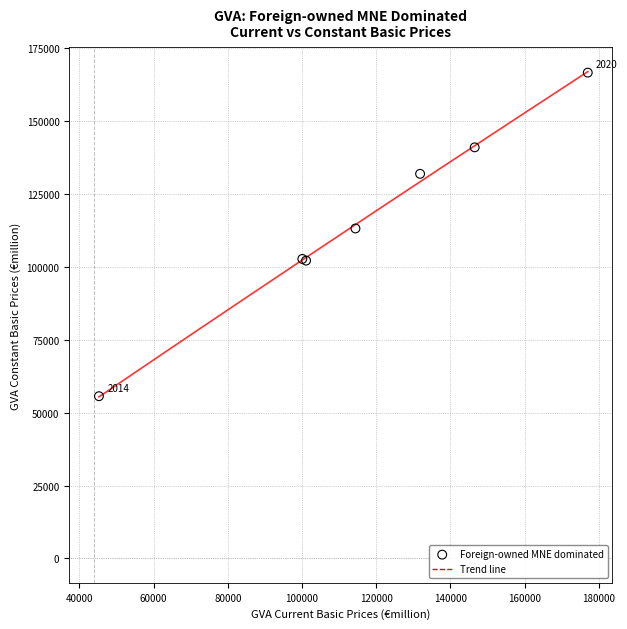

What Y value in the scatter plot is closest to 111062?

113098.8